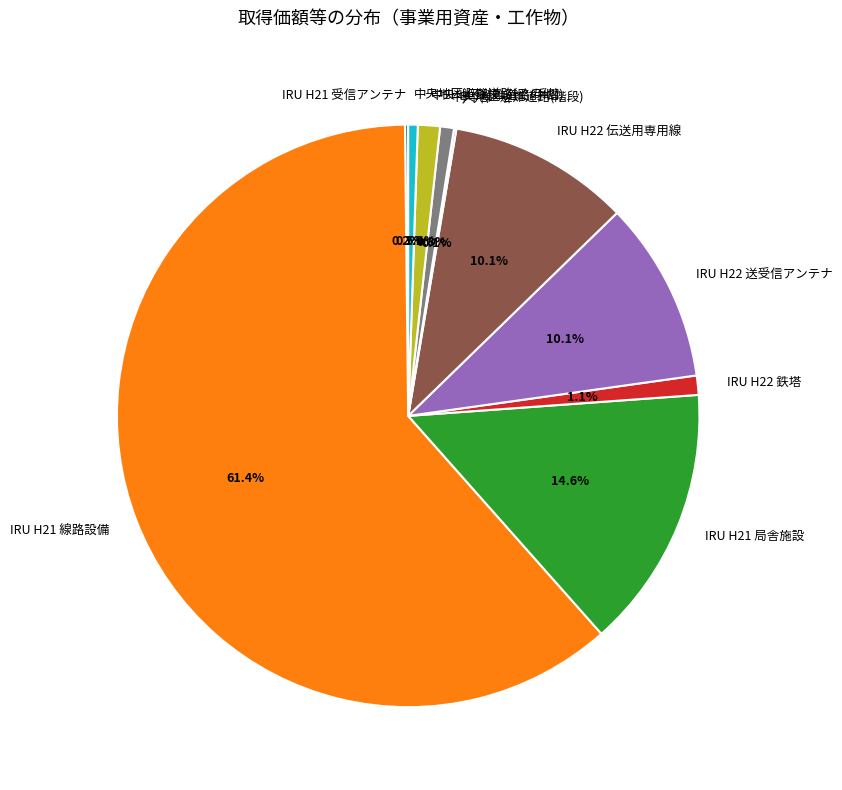

What percentage is NOT represented by 中央地区避難道路(手摺)?

98.8%